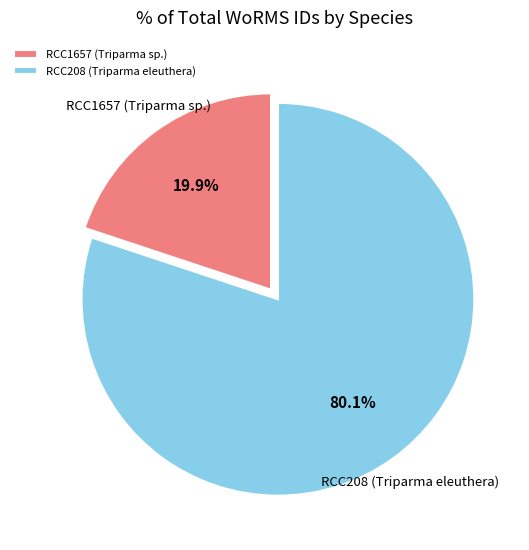

Does RCC208 (Triparma eleuthera) represent more than half of the total?

Yes